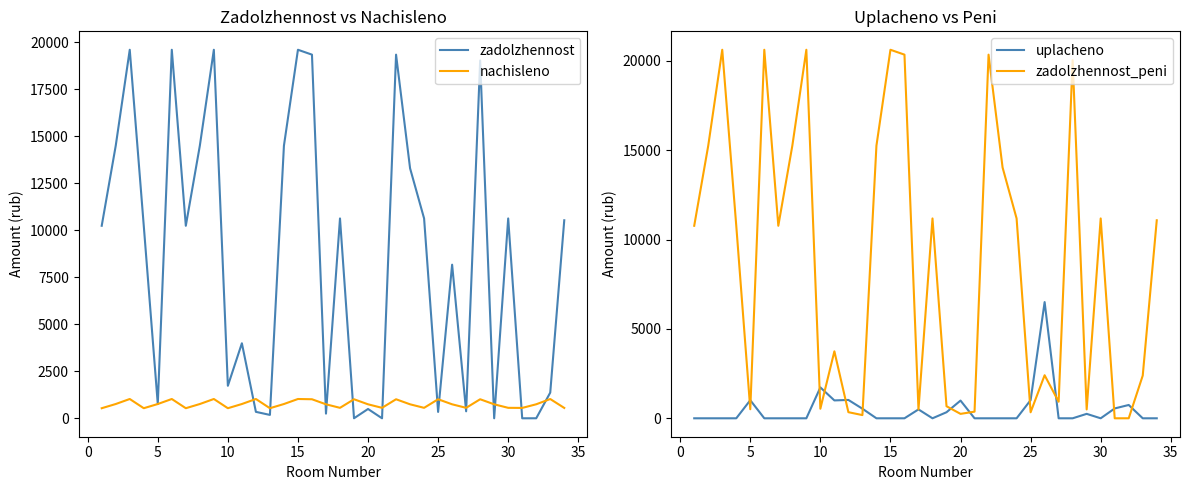

List the series in order of their peak value, highest first.

zadolzhennost_peni, zadolzhennost, uplacheno, nachisleno